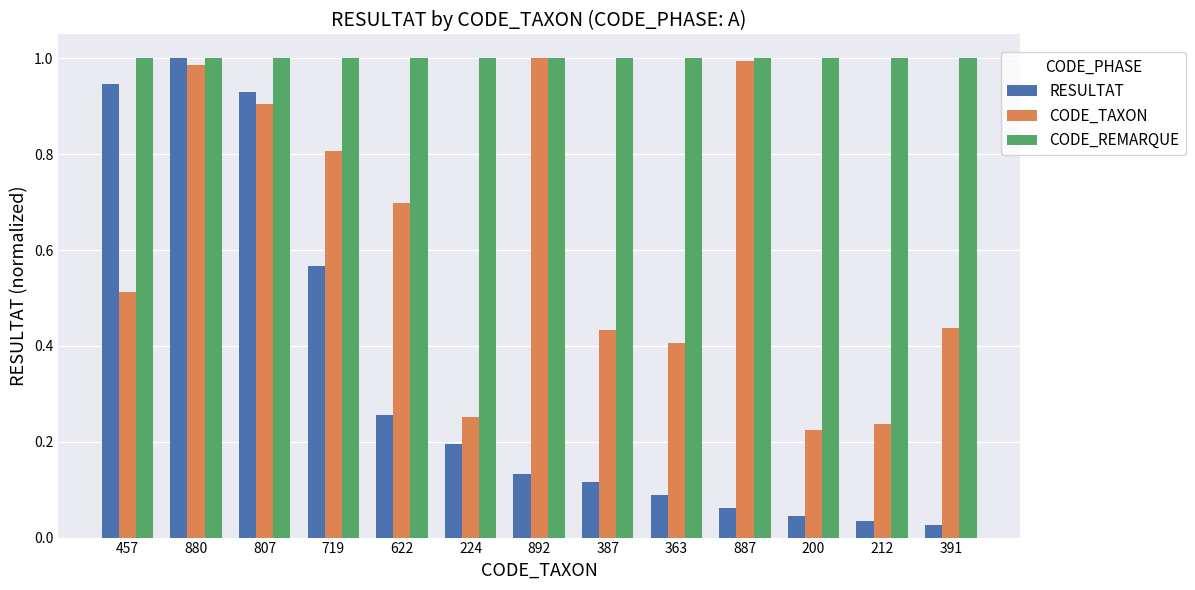

What is the label of the 13th bar from the left?

391